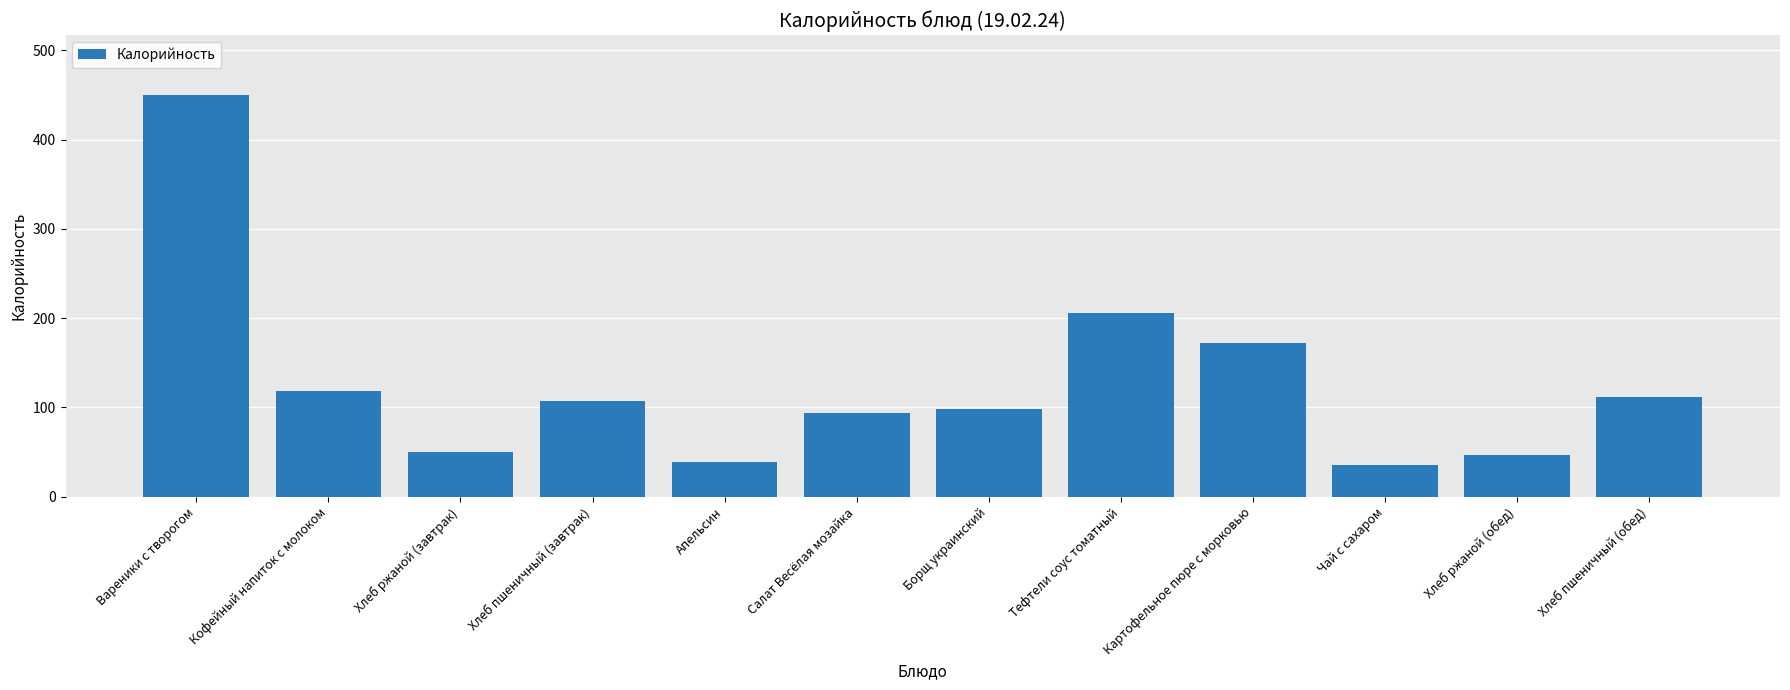

What is the difference between the second highest and minimum values?

170.1